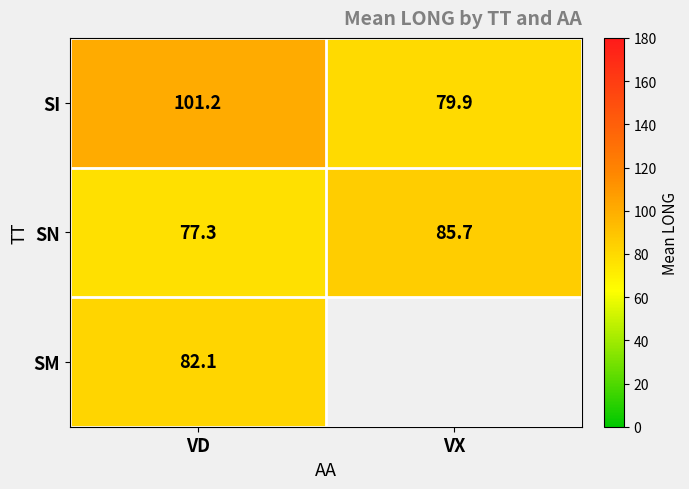

What is the sum of the SN values at VD and VX?

163.0